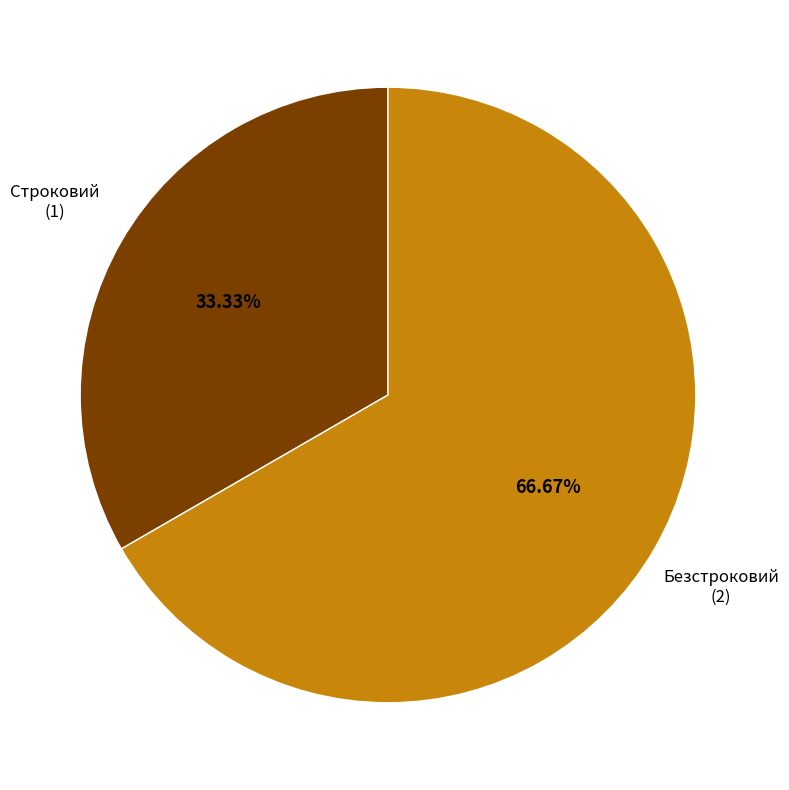

Is there any slice that represents more than half of the pie?

Yes